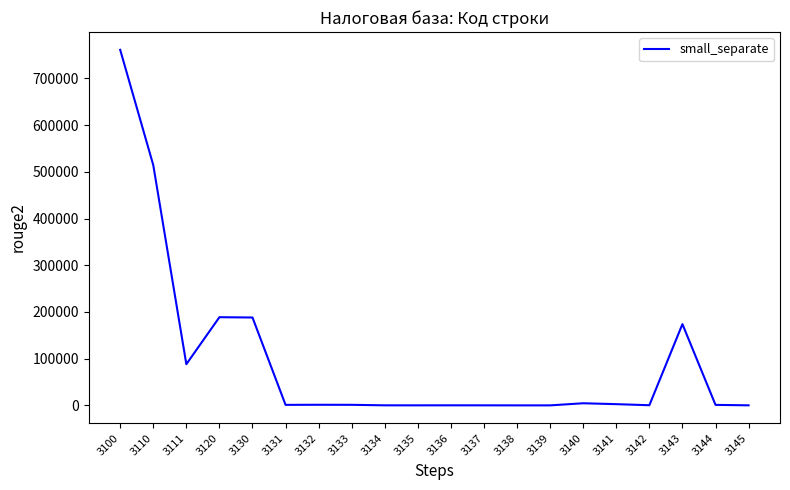

What is the difference between the values at 3141 and 3136?

2471